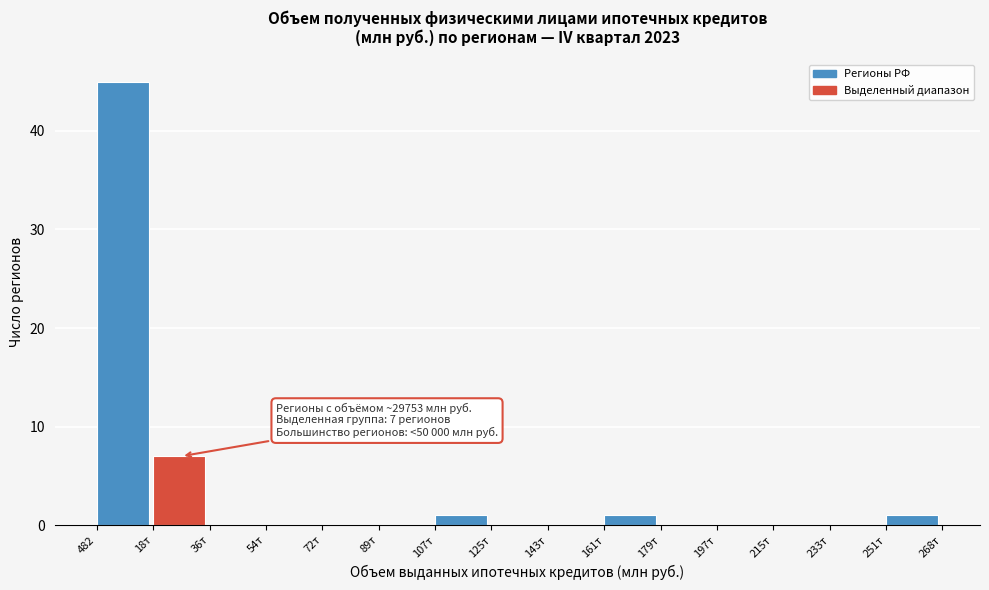

Reading left to right, extract all data points from this chart.

482=45	18т=7	36т=0	54т=0	72т=0	89т=0	107т=1	125т=0	143т=0	161т=1	179т=0	197т=0	215т=0	233т=0	251т=1